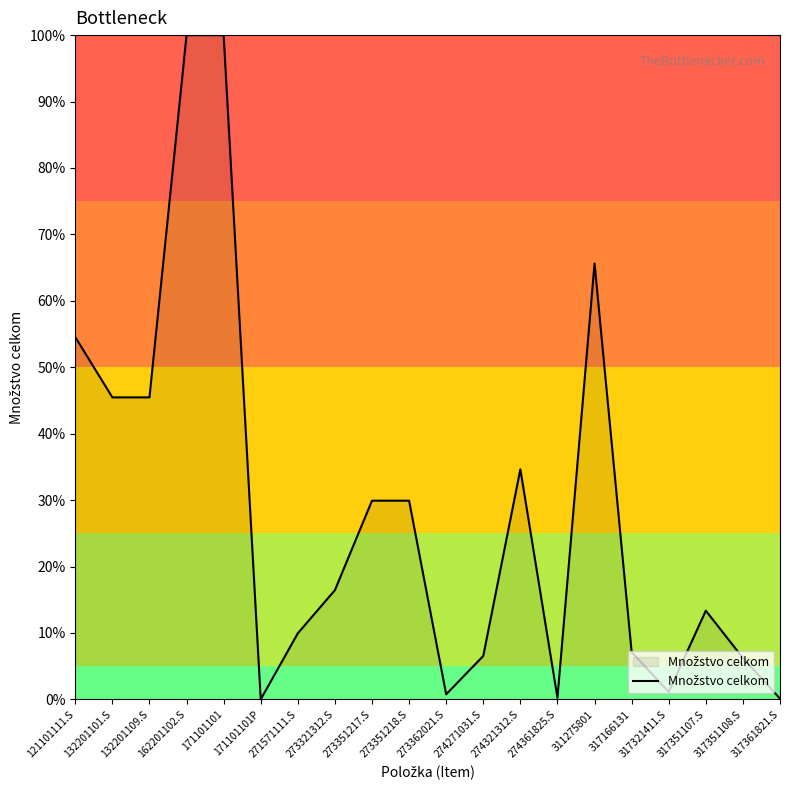

What position from the right is 311275801?

6